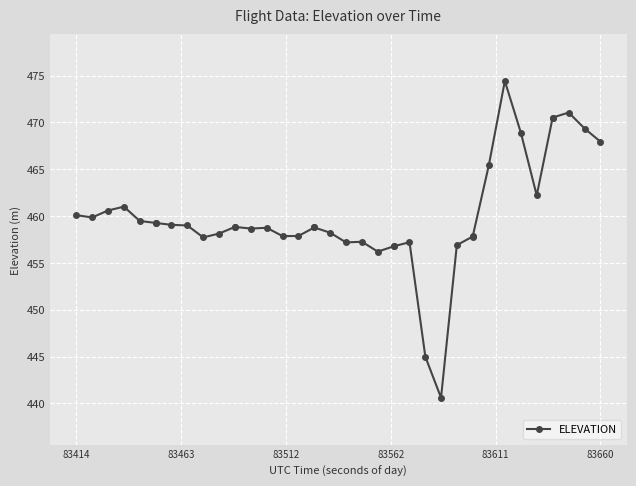

What is the difference between the maximum and minimum values?

33.8